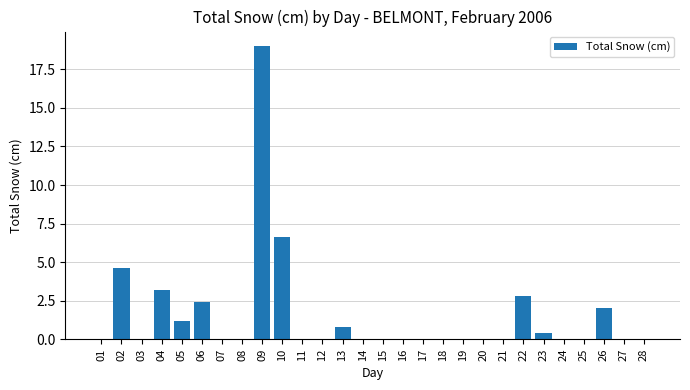

Which category has the highest value across all series?

09